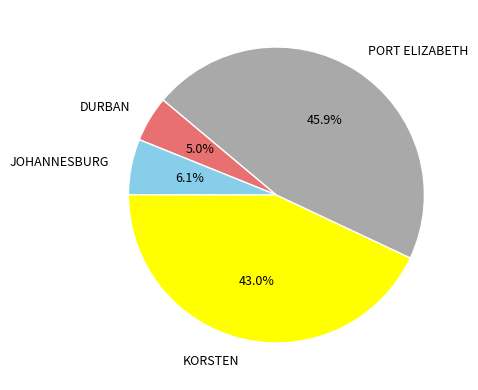

Which slice is the smallest?

DURBAN